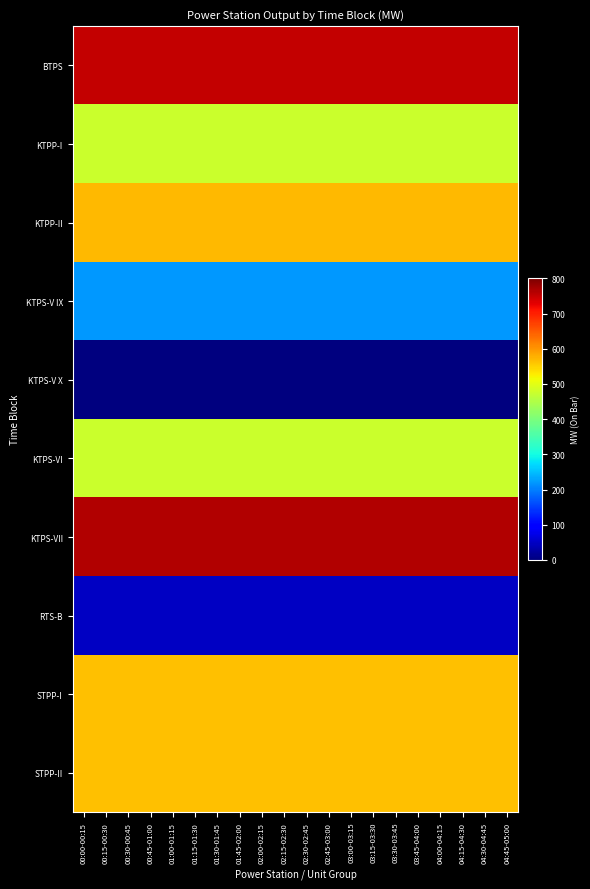

Rank the series at 01:45-02:00 from lowest to highest value.

KTPS-V X, RTS-B, KTPS-V IX, KTPP-I, KTPS-VI, STPP-I, STPP-II, KTPP-II, BTPS, KTPS-VII